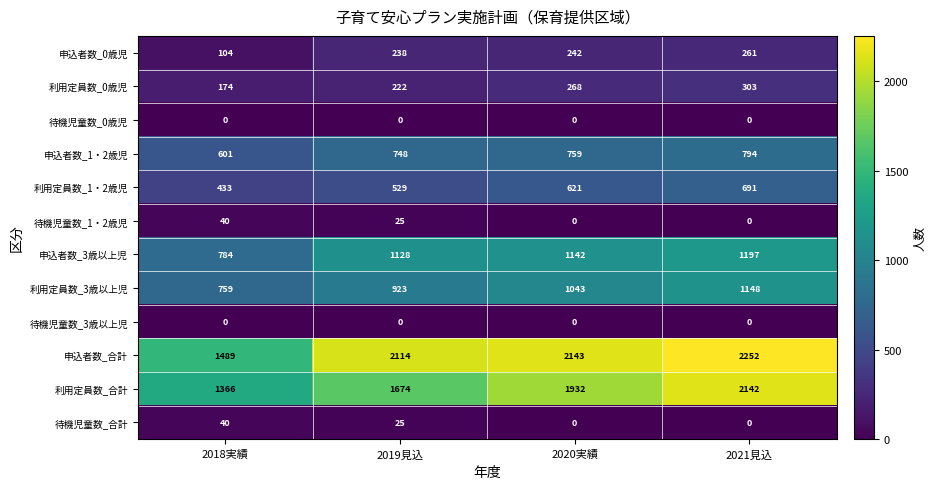

What is the difference between the maximum and minimum values in the 利用定員数_3歳以上児 series?

389